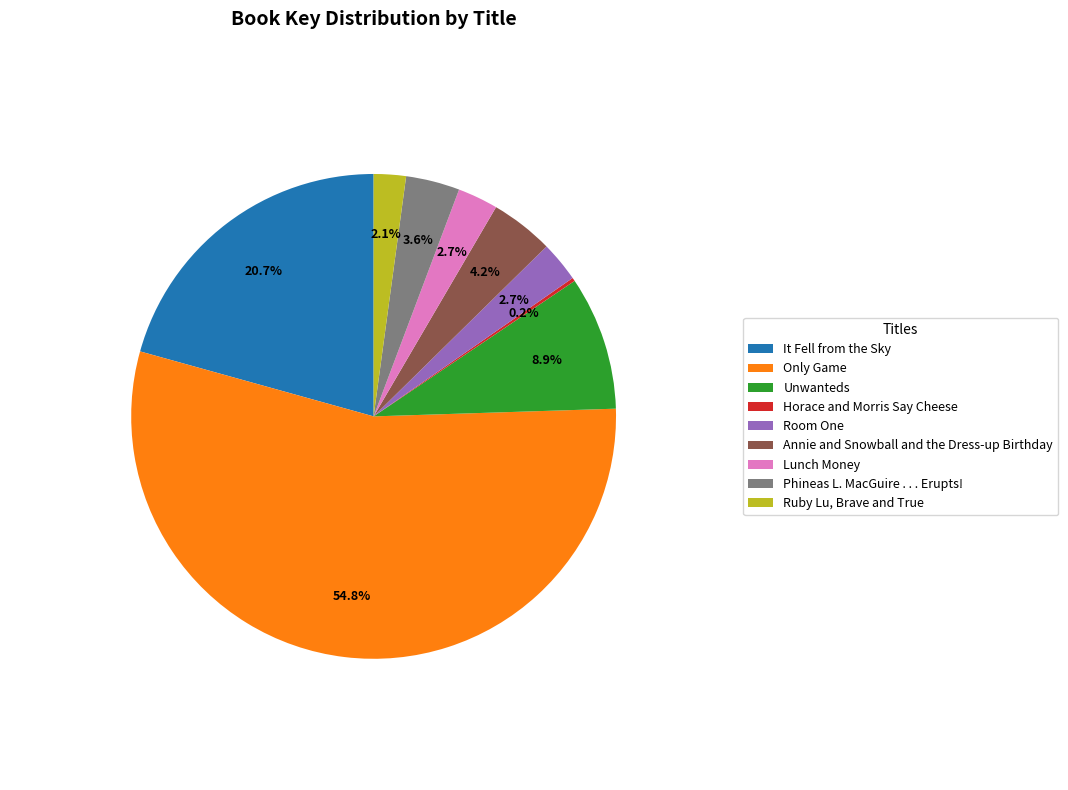

Which slice is the largest?

Only Game